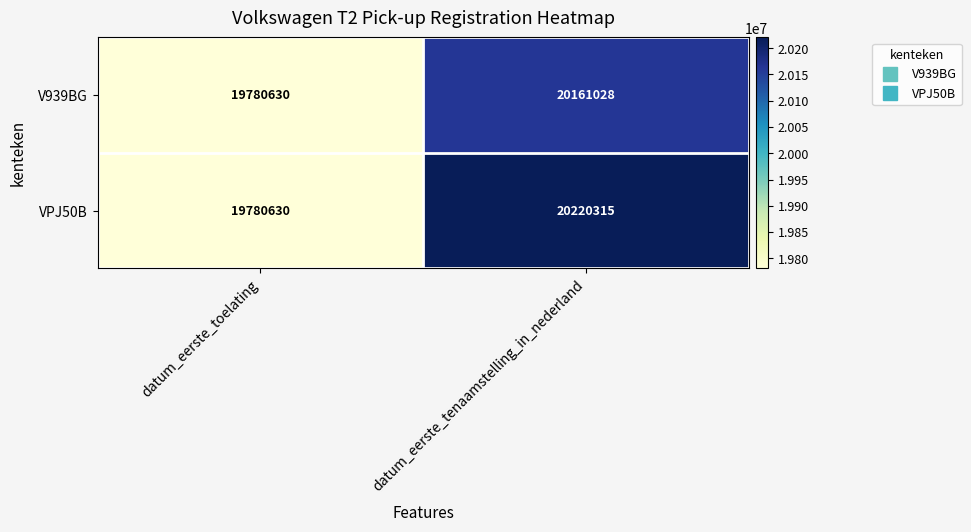

What is the maximum value shown in the chart?

20220315